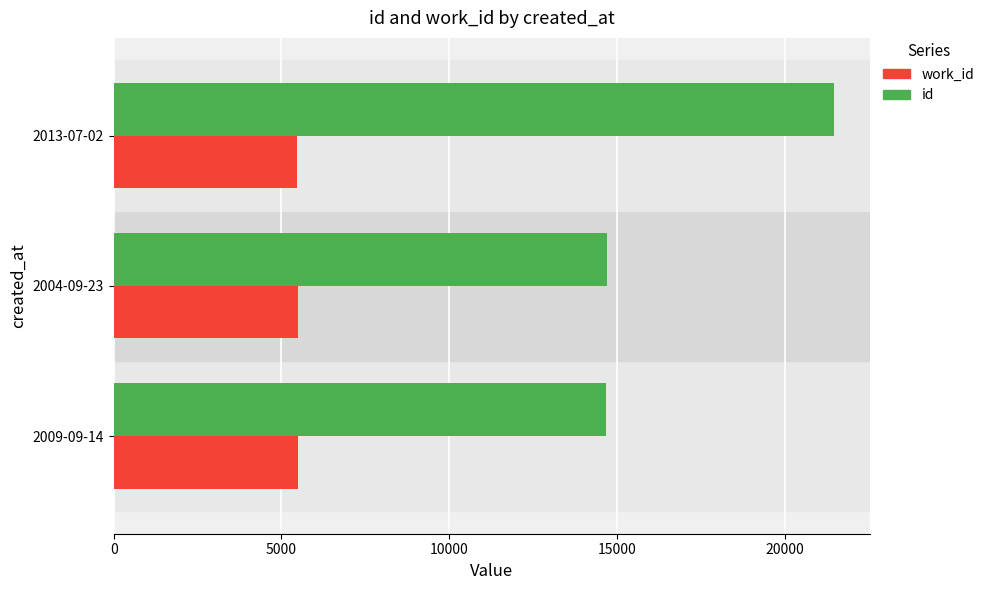

What are all the series names shown in the legend?

work_id, id